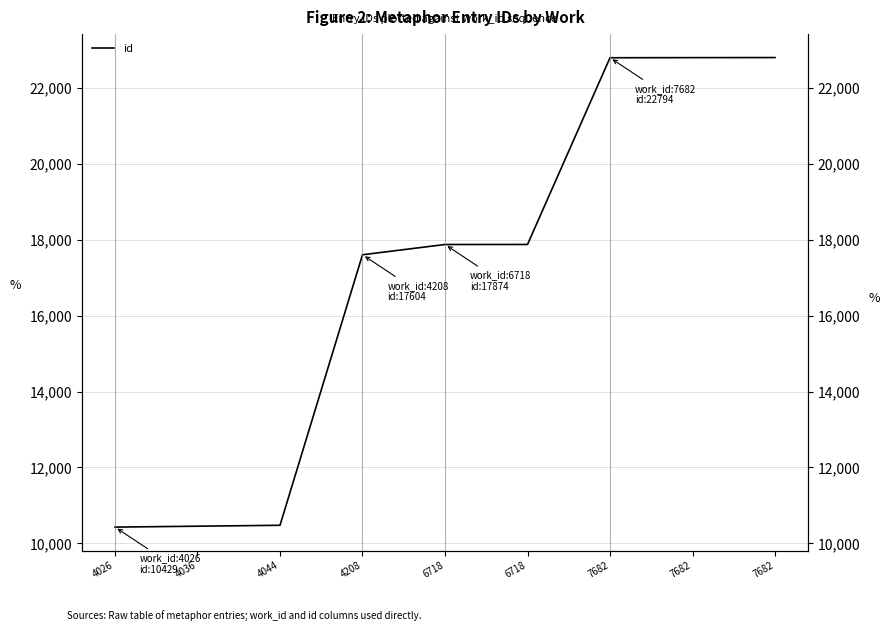

What is the ratio of the value at 7682 to the value at 4208?

1.3